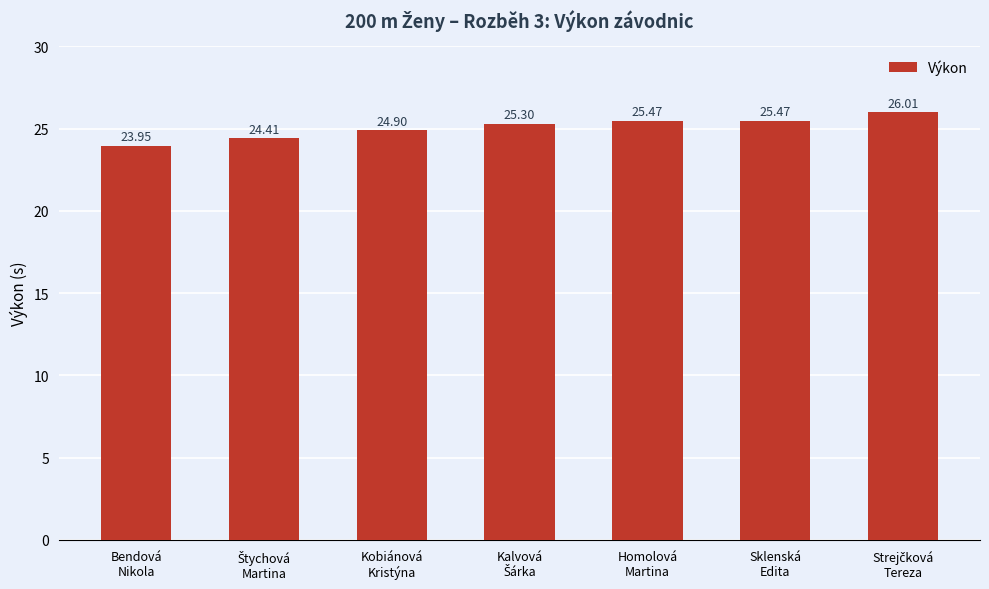

Where is the data nearest to the value 24?

Bendová
Nikola